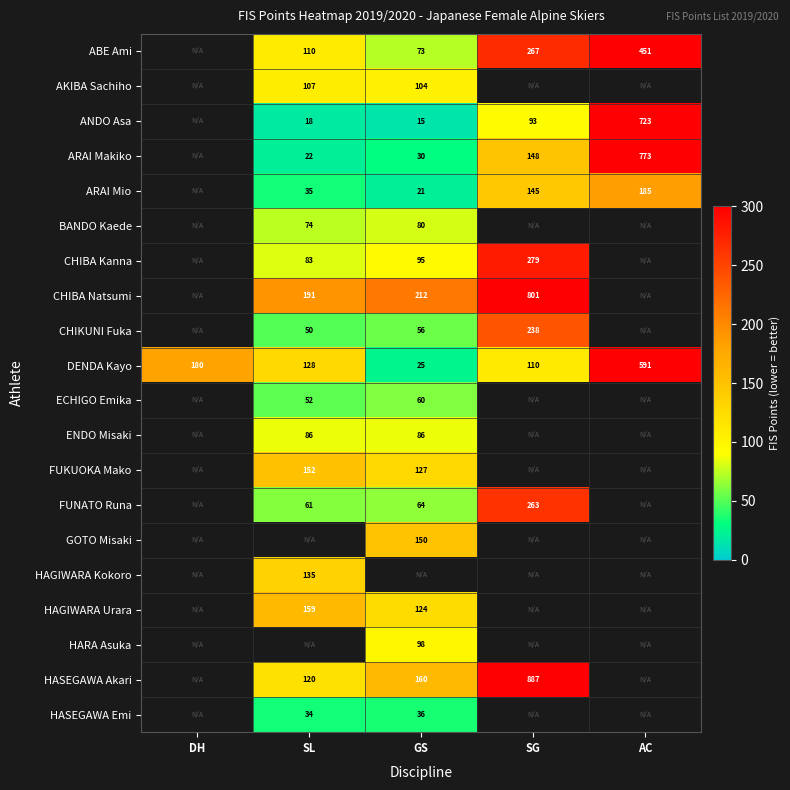

Which label corresponds to the largest value in the chart?

SG